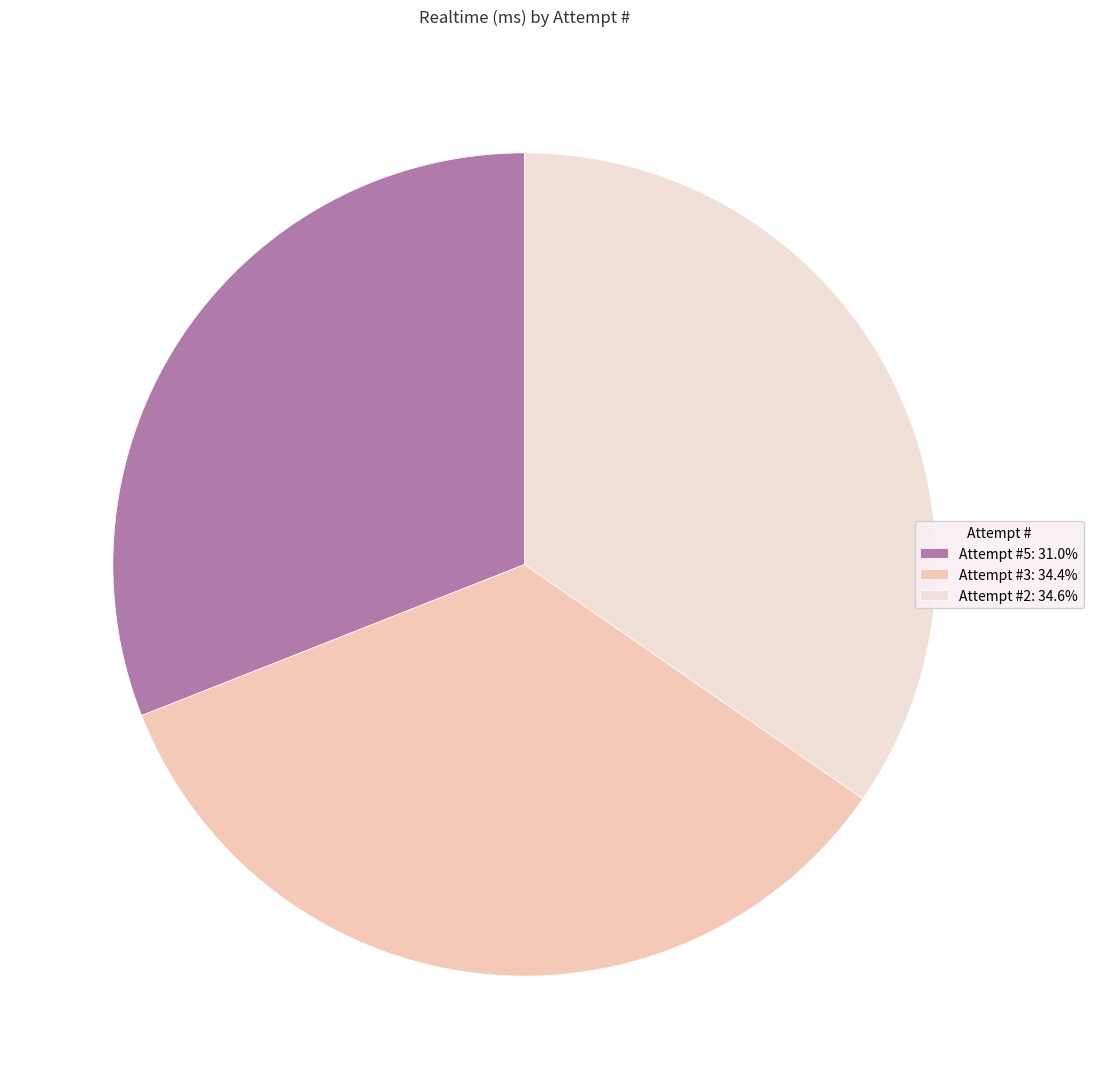

Is Attempt #5 the majority of the pie?

No